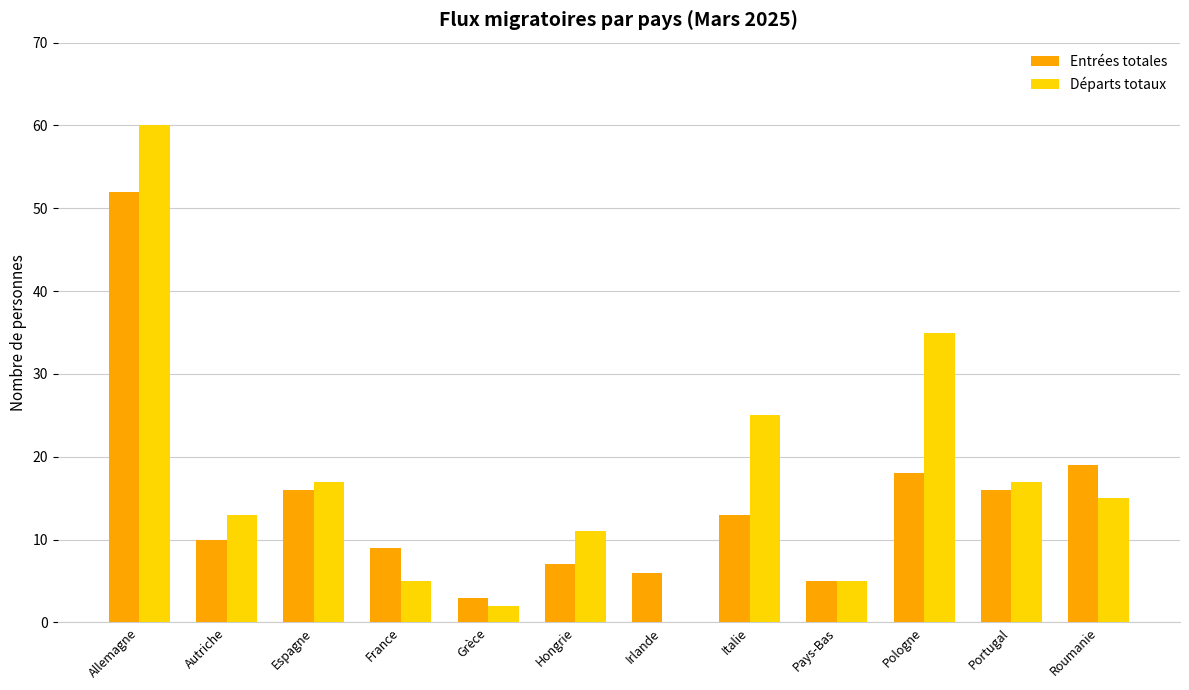

Which series has the largest range (max minus min)?

Départs totaux